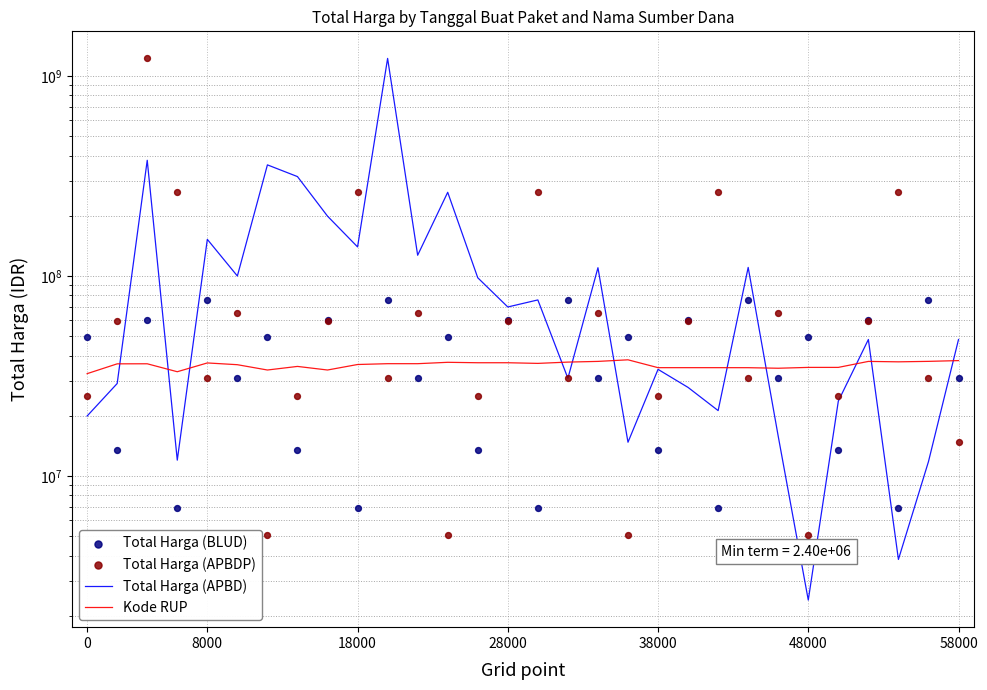

What is the total value across all series at 28000?

226145774